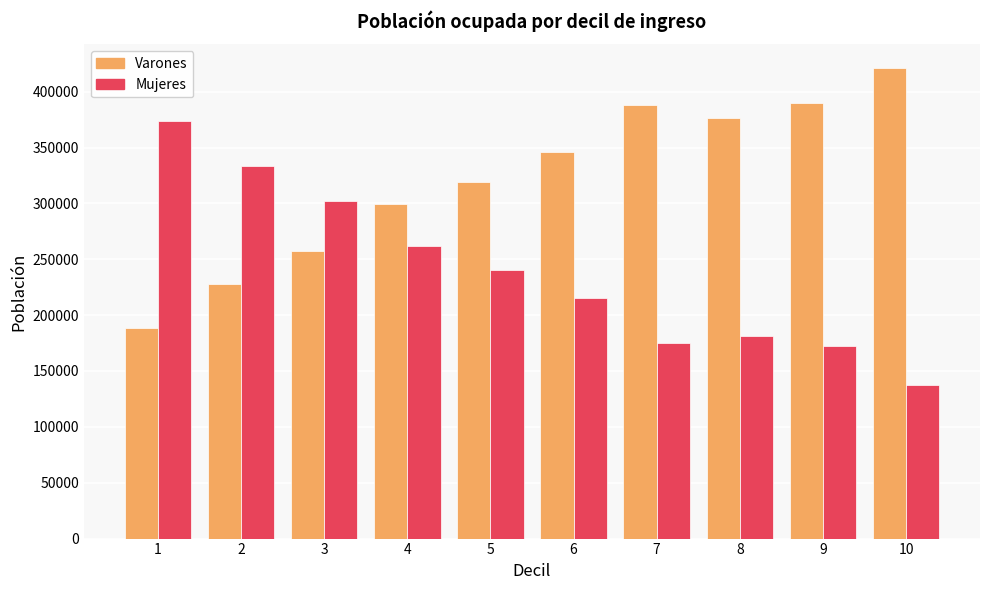

True or false: Mujeres has a value of 261826 at 4.

True